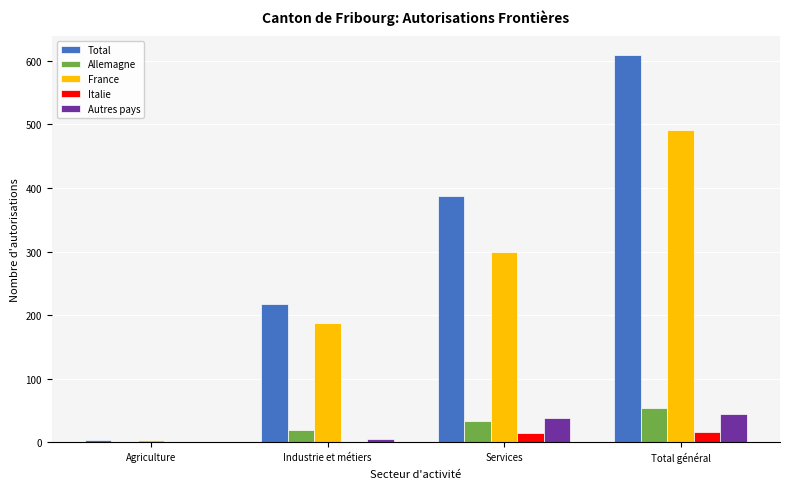

Are the bars grouped side by side (vs. stacked)?

Yes